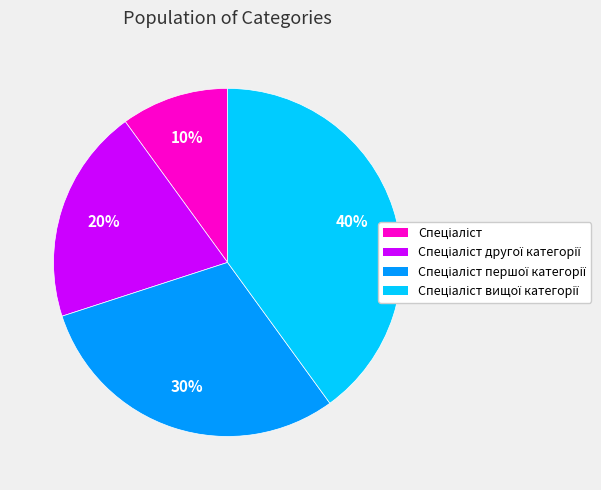

Does any single category account for the majority?

No